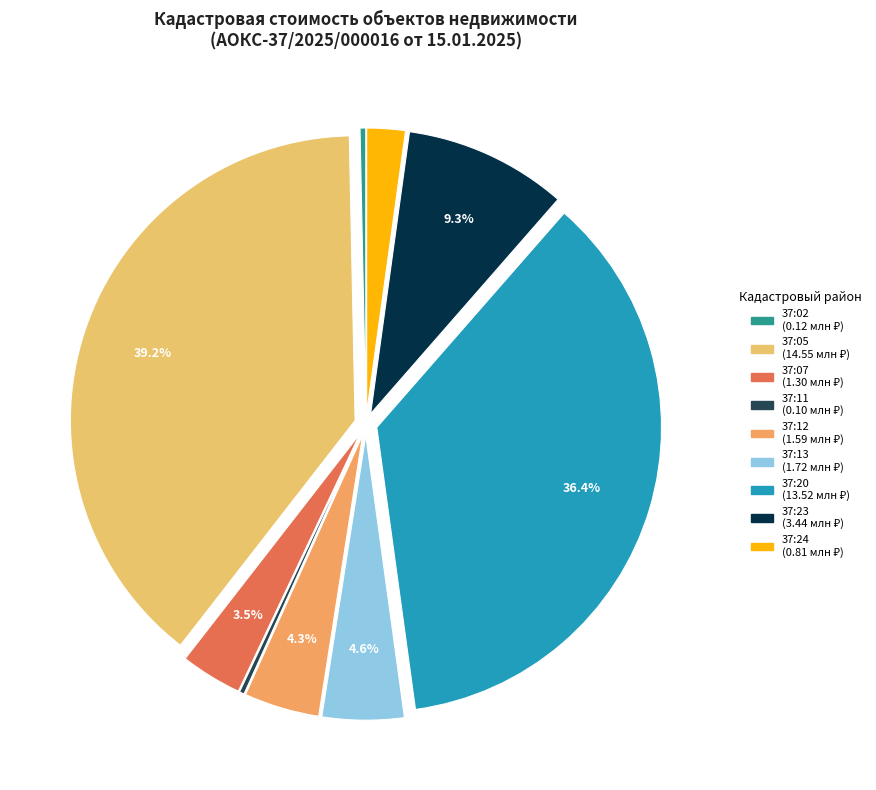

Is there any slice that represents more than half of the pie?

No